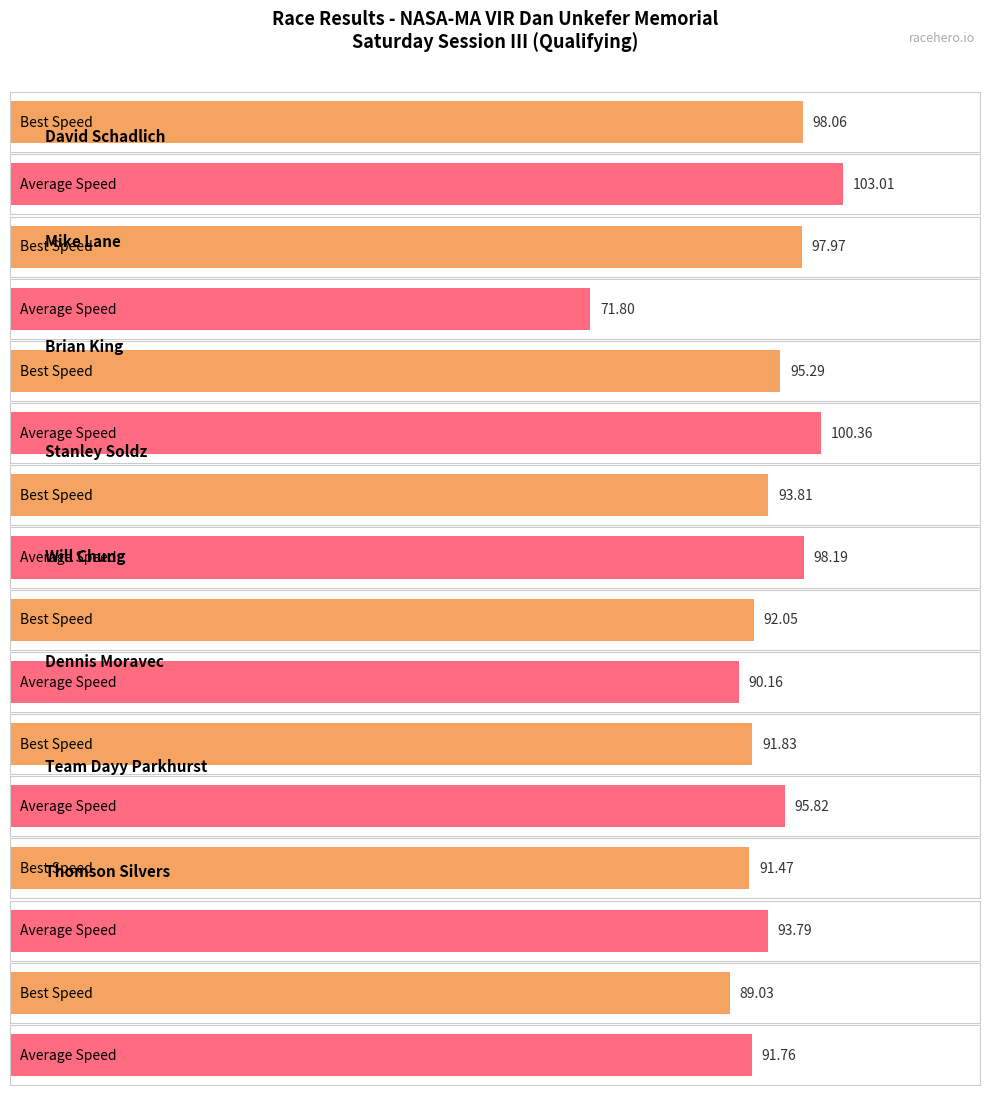

Does the chart contain any negative values?

No